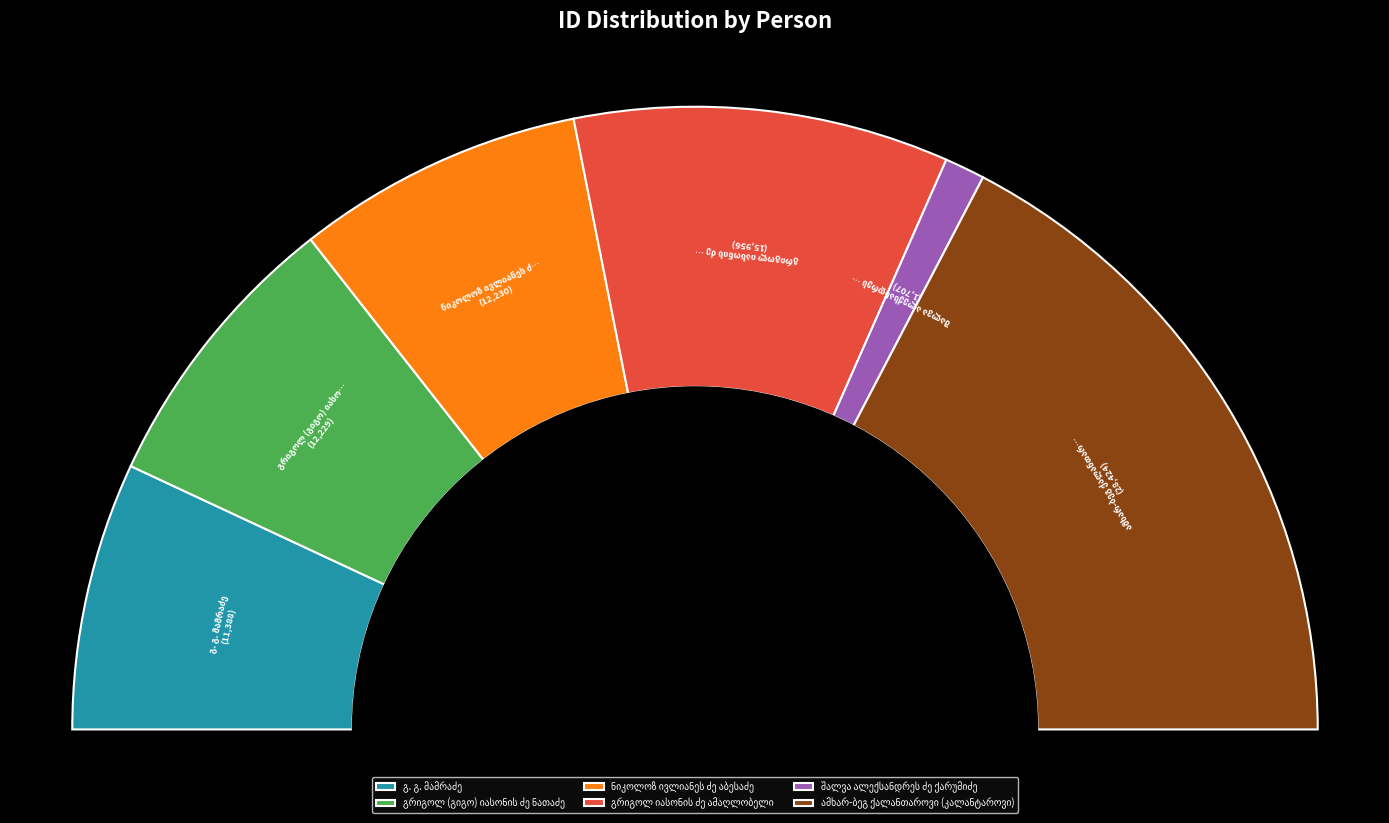

What percentage is the ამხარ-ბეგ ქალანთაროვი (კალანტაროვი) slice, to the nearest percent?

35%